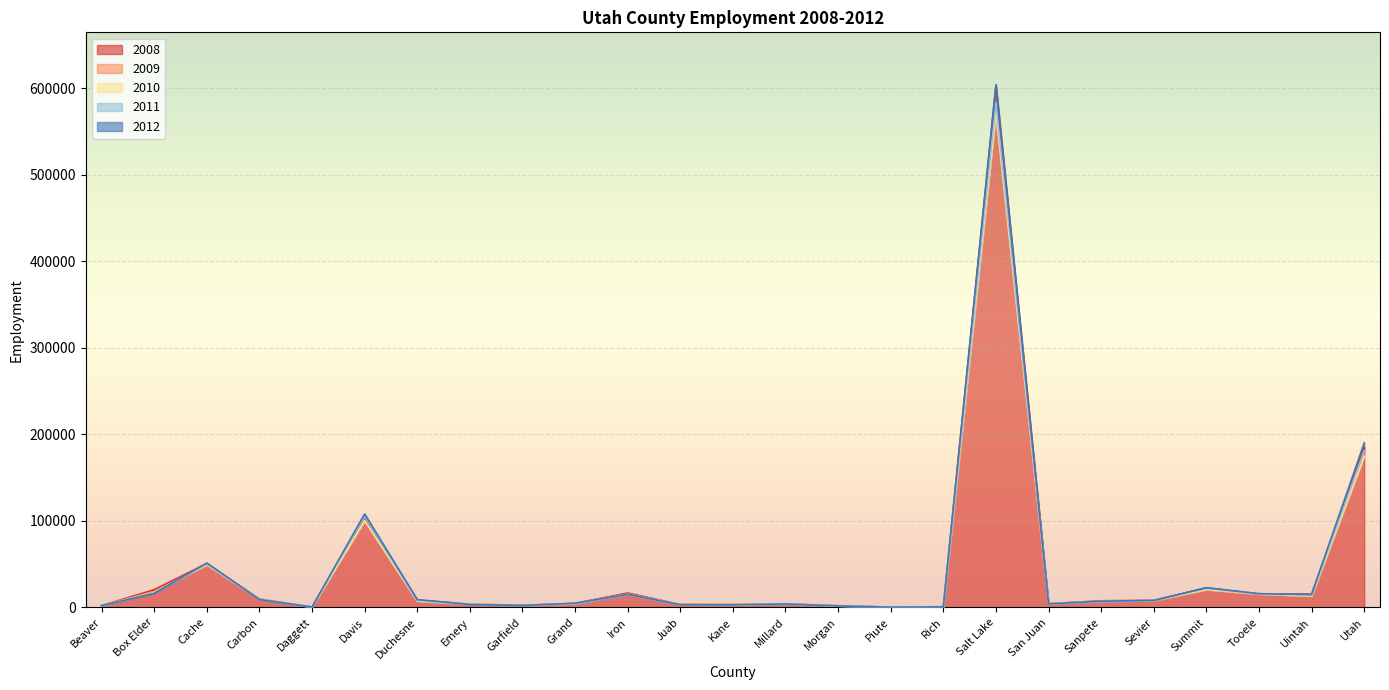

What is the difference between the second highest and second lowest values in the 2011 series?

180629